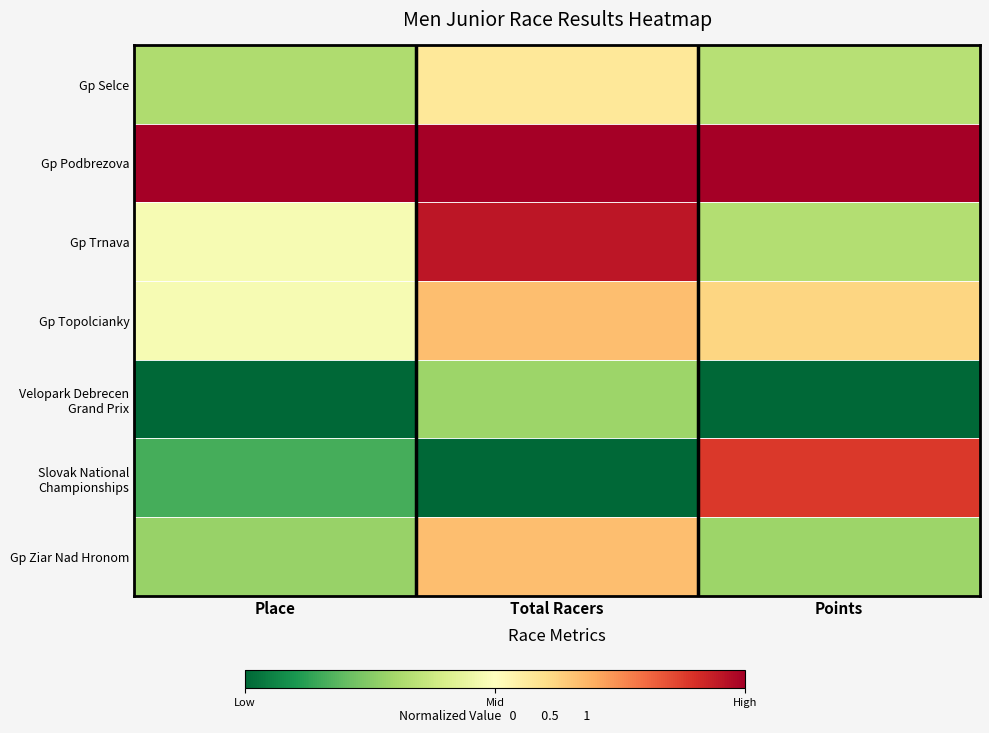

Which series has the largest total across all categories?

Gp Podbrezova